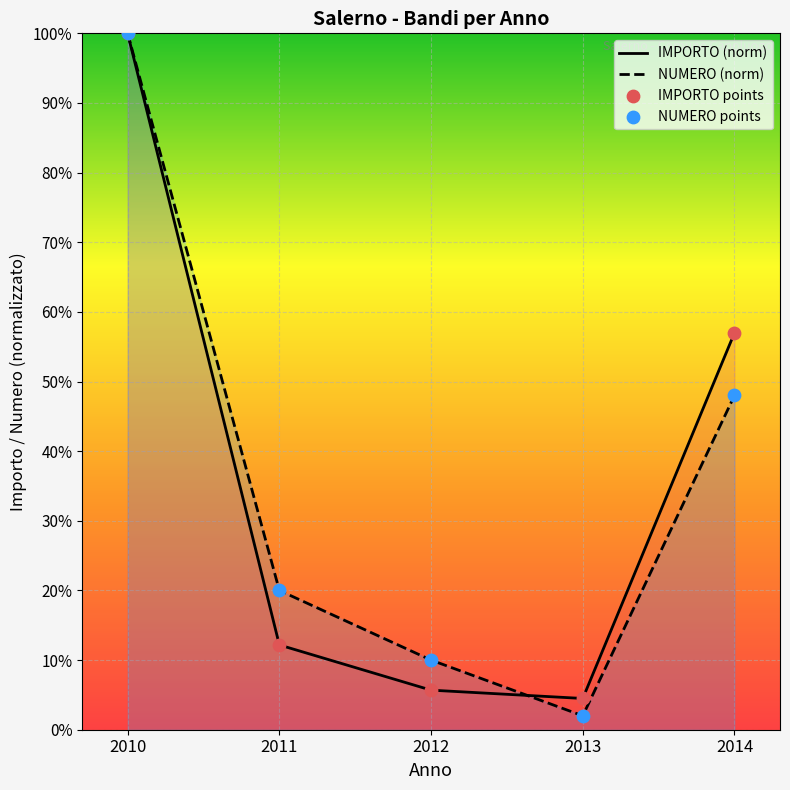

At which category is the sum across all series the highest?

2010